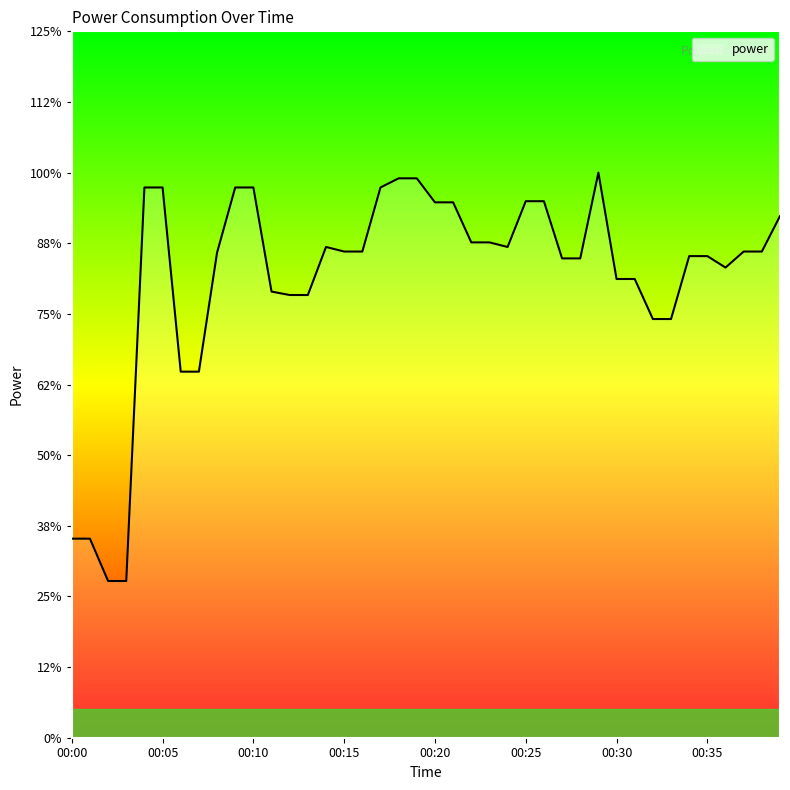

List the labels in order of value, smallest first.

00:02, 00:03, 00:00, 00:01, 00:06, 00:07, 00:32, 00:33, 00:12, 00:13, 00:11, 00:30, 00:31, 00:36, 00:27, 00:28, 00:34, 00:35, 00:08, 00:15, 00:16, 00:37, 00:38, 00:14, 00:24, 00:22, 00:23, 00:39, 00:20, 00:21, 00:25, 00:26, 00:04, 00:05, 00:09, 00:10, 00:17, 00:18, 00:19, 00:29